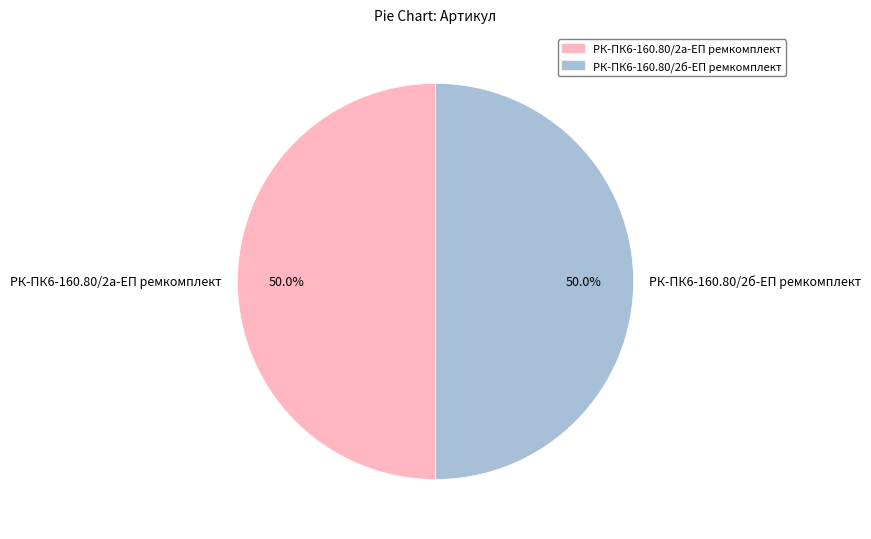

The РК-ПК6-160.80/2б-ЕП ремкомплект slice represents 50% of the pie. True or false?

True